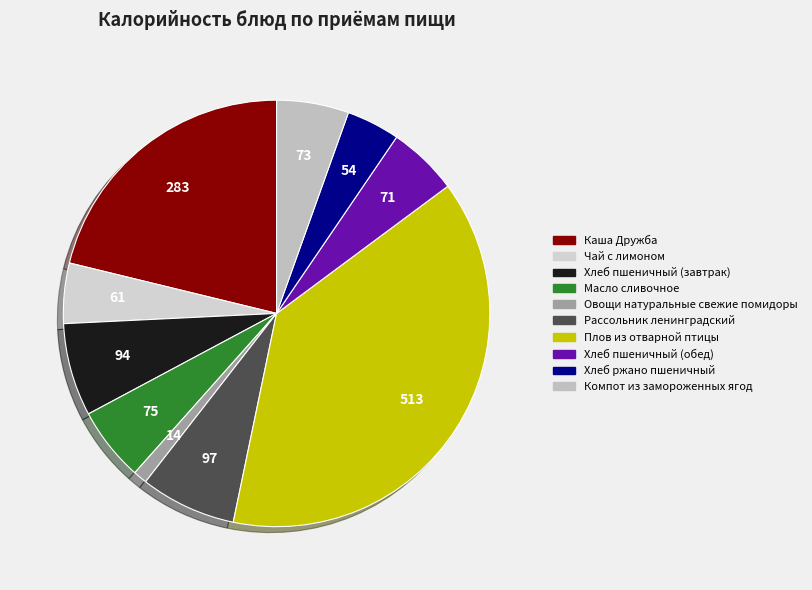

How many slices are in this pie chart?

10